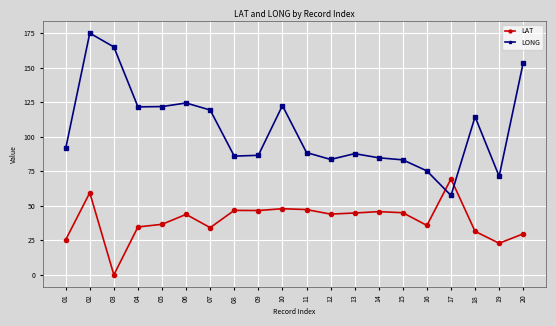

What is the spread (max minus min) of values at 17?

12.0